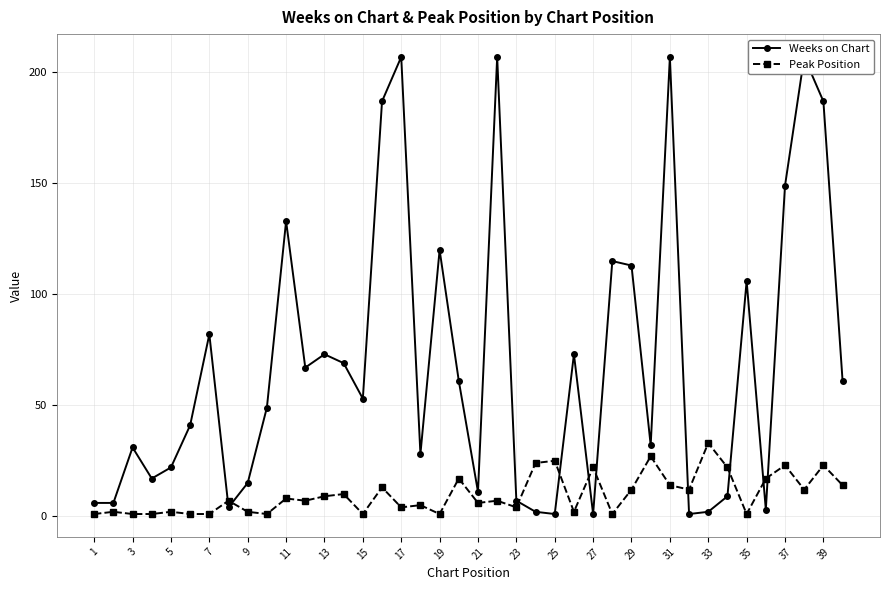

What is the average value of the Weeks on Chart series?

69